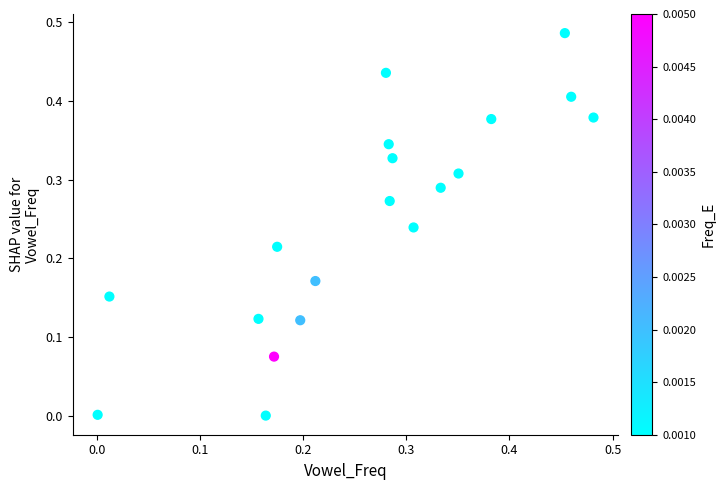

How many points are shown in the scatter plot?

19